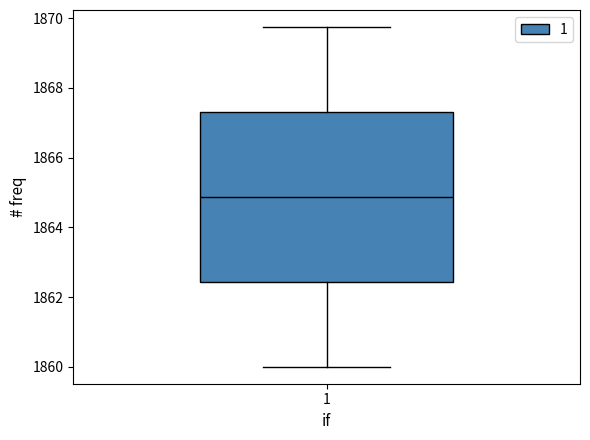

Transcribe this box plot: give where the median line is, the range the box spans, and where the two whiskers end, as read against the y-axis. The values are not printed on the chart, so give them approximately, as read against the axis.

median 1864.8, box 1862.4 to 1867.4, whiskers 1860.0 to 1869.8